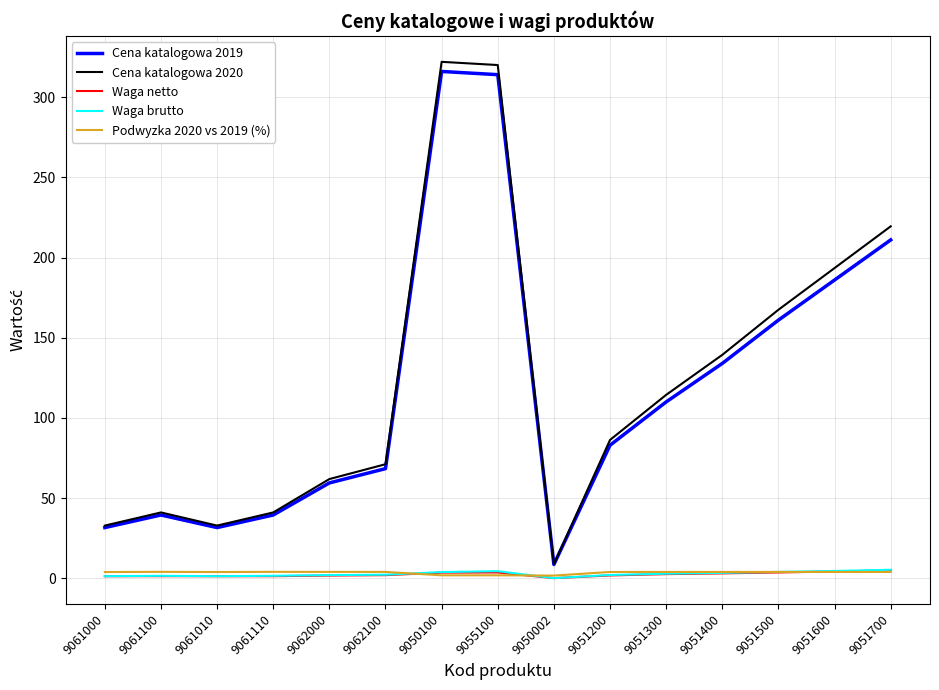

True or false: Podwyzka 2020 vs 2019 (%) and Cena katalogowa 2019 intersect in this chart.

False